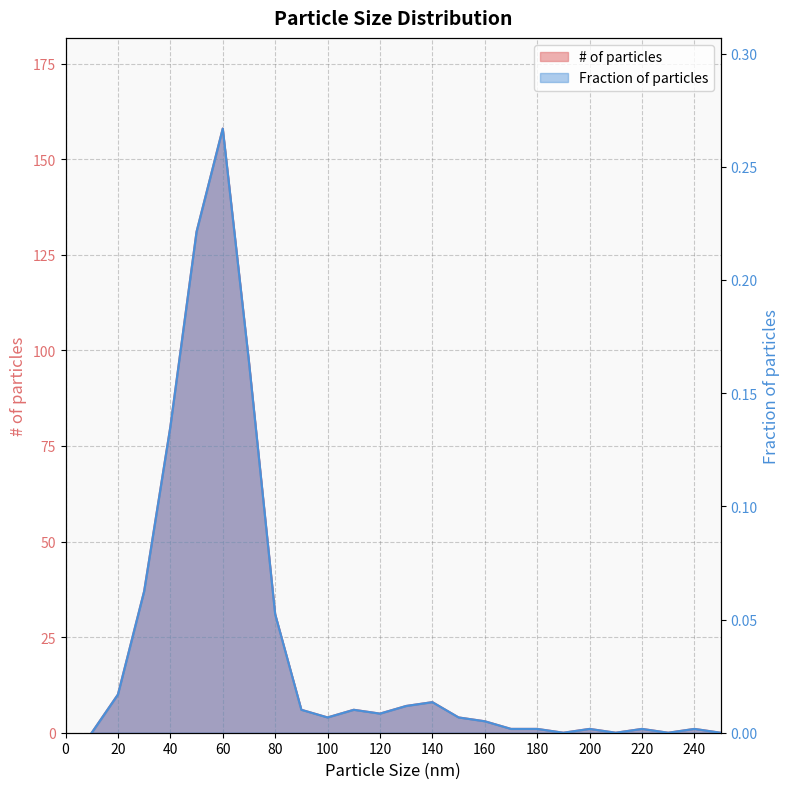

At how many categories does at least one series exceed 69?

4